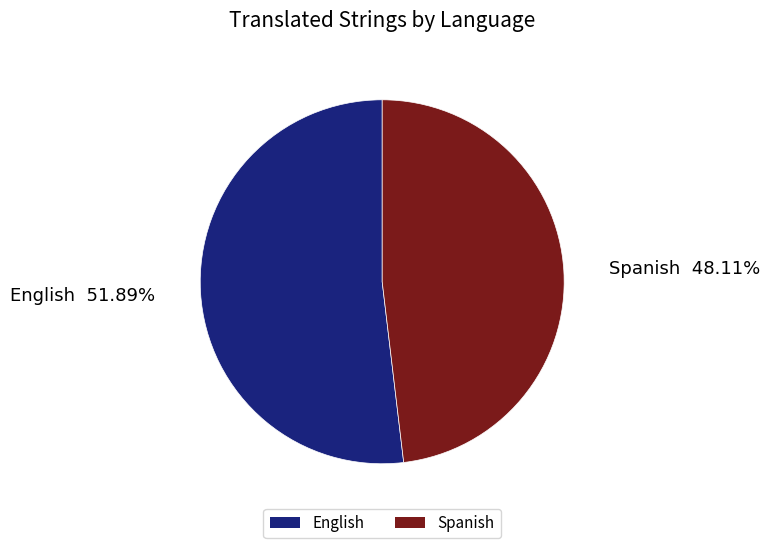

True or false: Spanish accounts for 48% of the total.

True